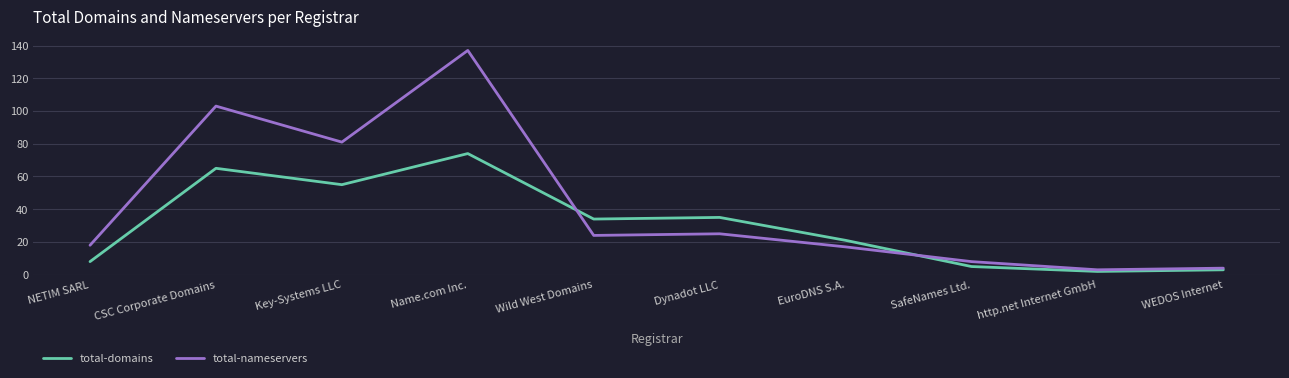

True or false: total-nameservers has a value of 2 at SafeNames Ltd..

False